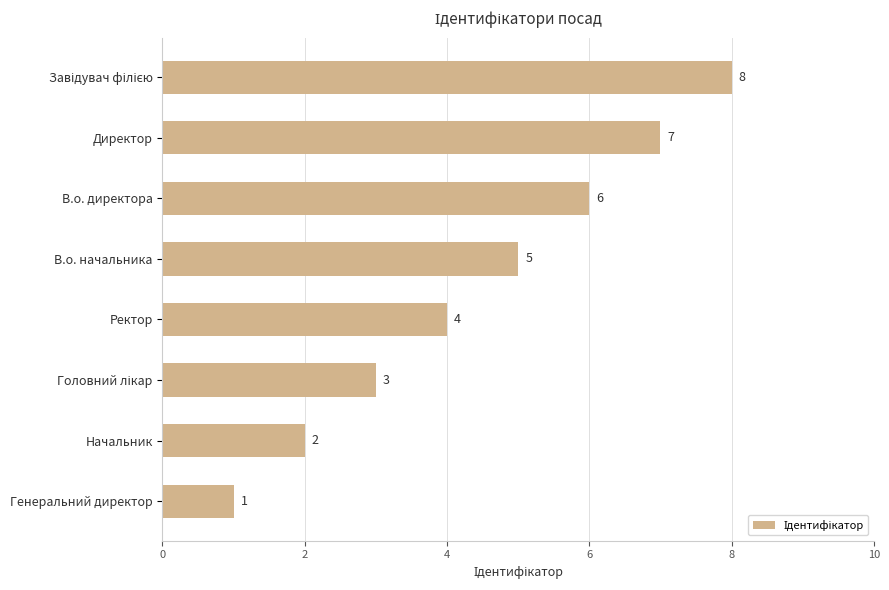

What is the sum of all values?

36